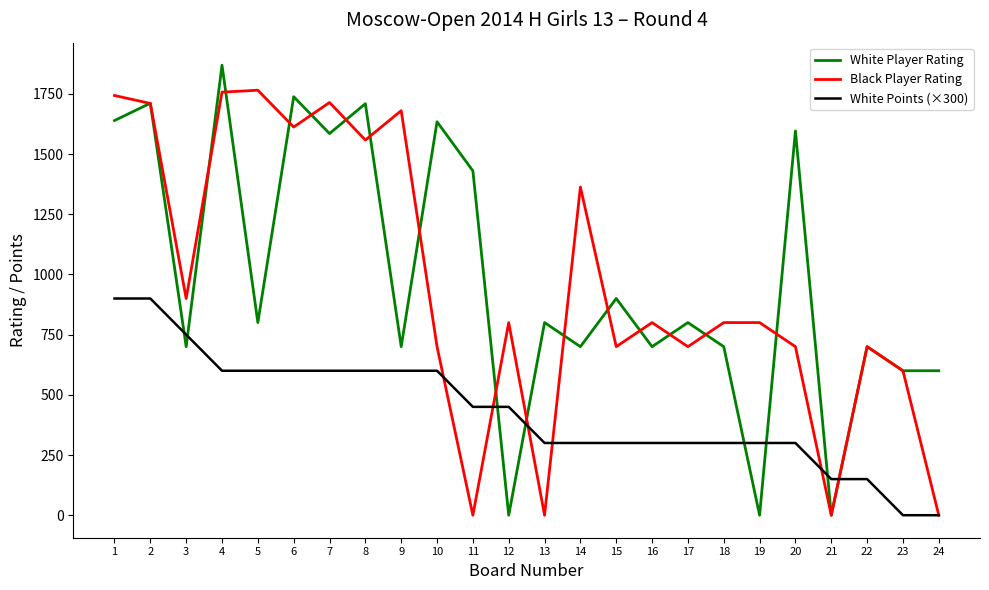

The Black Player Rating series shows 900 at 3. True or false?

True